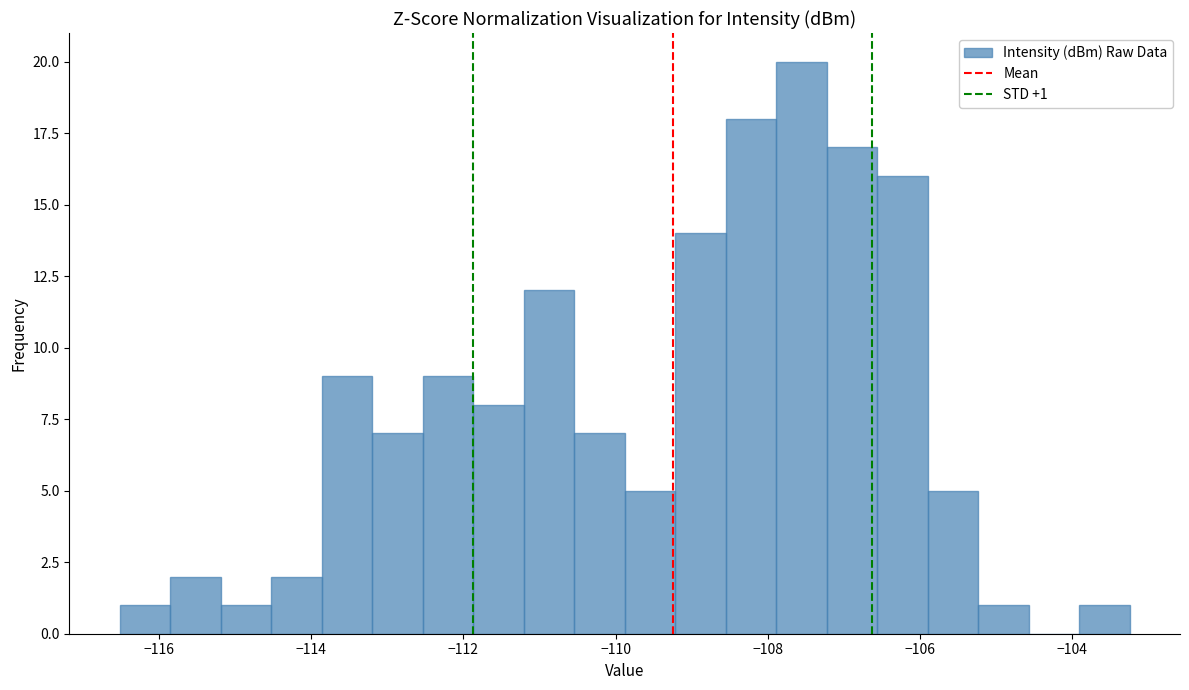

Read against the x-axis, roughly where is the centre of the tallest bar?

-107.6